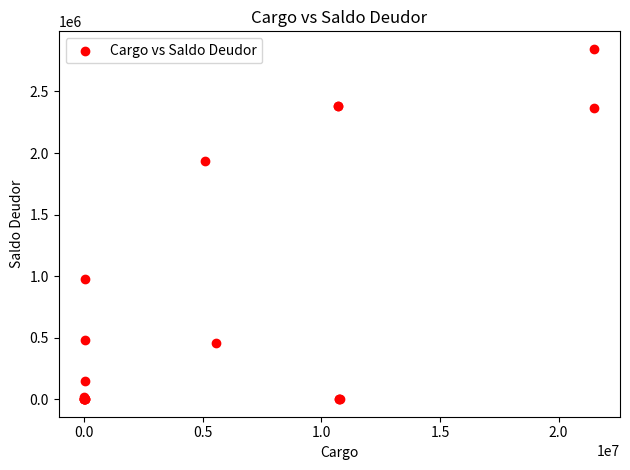

What Y value in the scatter plot is closest to 1423185?

972626.0